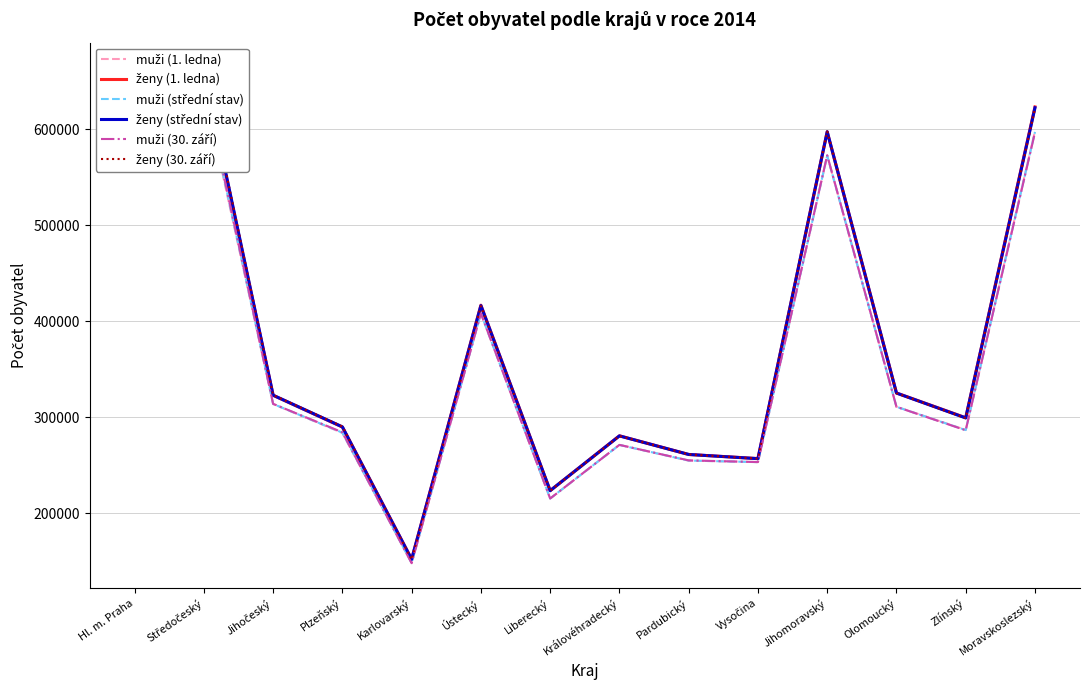

Reading left to right, list all the values displayed in this chart.

muži (1. ledna): Hl. m. Praha=602613	Středočeský=642755	Jihočeský=313836	Plzeňský=283647	Karlovarský=148169	Ústecký=408275	Liberecký=215178	Královéhradecký=271229	Pardubický=254797	Vysočina=253270	Jihomoravský=572533	Olomoucký=311018	Zlínský=286789	Moravskoslezský=598271
ženy (1. ledna): Hl. m. Praha=640588	Středočeský=659581	Jihočeský=322871	Plzeňský=289822	Karlovarský=152140	Ústecký=416845	Liberecký=223431	Královéhradecký=280680	Pardubický=261188	Vysočina=256939	Jihomoravský=597545	Olomoucký=325338	Zlínský=299510	Moravskoslezský=623561
muži (střední stav): Hl. m. Praha=605631	Středočeský=645262	Jihočeský=313864	Plzeňský=283931	Karlovarský=148014	Ústecký=408285	Liberecký=215275	Královéhradecký=271152	Pardubický=254858	Vysočina=253216	Jihomoravský=572779	Olomoucký=310897	Zlínský=286625	Moravskoslezský=597492
ženy (střední stav): Hl. m. Praha=643747	Středočeský=662215	Jihočeský=322985	Plzeňský=289978	Karlovarský=151864	Ústecký=416380	Liberecký=223471	Královéhradecký=280574	Pardubický=261218	Vysočina=256827	Jihomoravský=597687	Olomoucký=325242	Zlínský=299255	Moravskoslezský=622648
muži (30. září): Hl. m. Praha=607067	Středočeský=647703	Jihočeský=313981	Plzeňský=284362	Karlovarský=147833	Ústecký=408311	Liberecký=215290	Královéhradecký=271197	Pardubický=255026	Vysočina=253275	Jihomoravský=573204	Olomoucký=310862	Zlínský=286444	Moravskoslezský=596885
ženy (30. září): Hl. m. Praha=645135	Středočeský=664778	Jihočeský=323162	Plzeňský=290326	Karlovarský=151612	Ústecký=415849	Liberecký=223477	Královéhradecký=280492	Pardubický=261289	Vysočina=256824	Jihomoravský=597954	Olomoucký=325153	Zlínský=299139	Moravskoslezský=621847